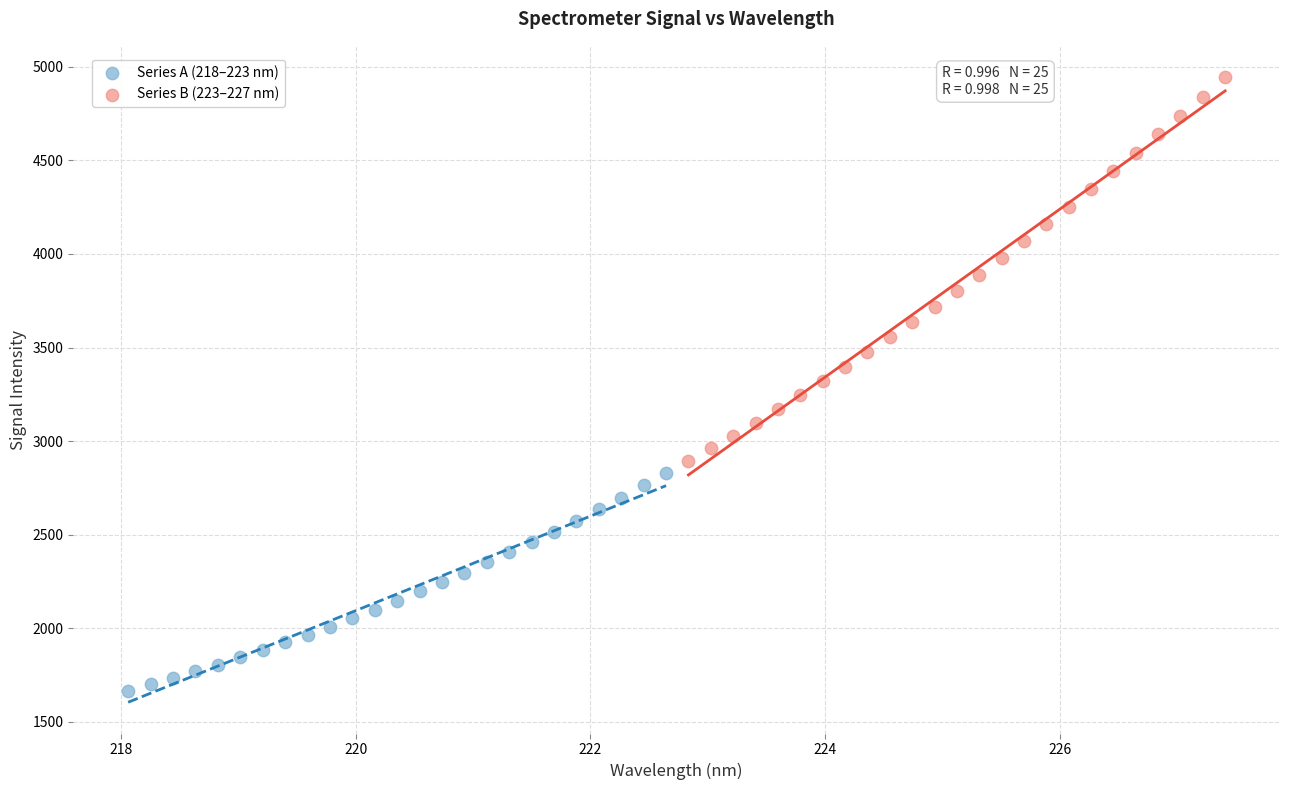

Which series contains the lowest Y value?

Series A (218–223 nm)